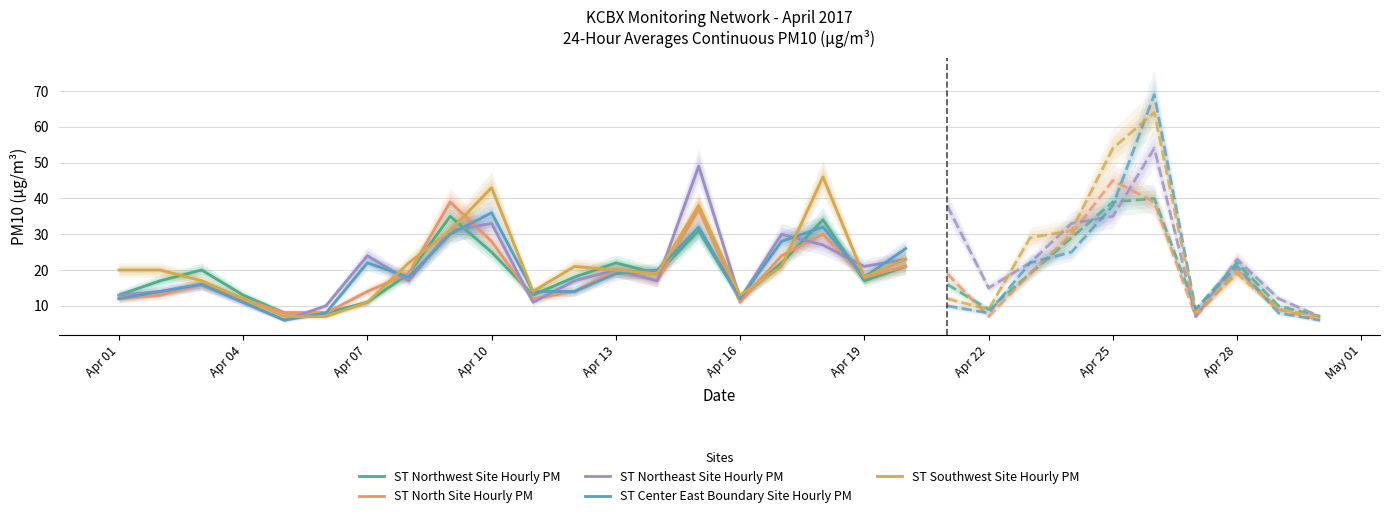

The value of ST Northwest Site Hourly PM at Apr 10 is 39. True or false?

False